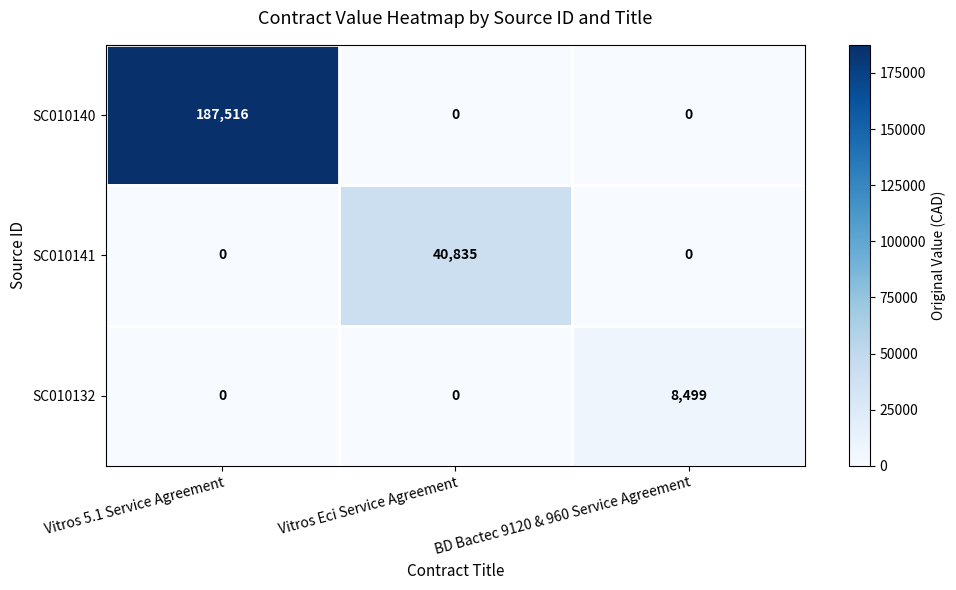

Reading left to right, what are all the values shown in this chart?

SC010140: 187516	0	0
SC010141: 0	40835	0
SC010132: 0	0	8499